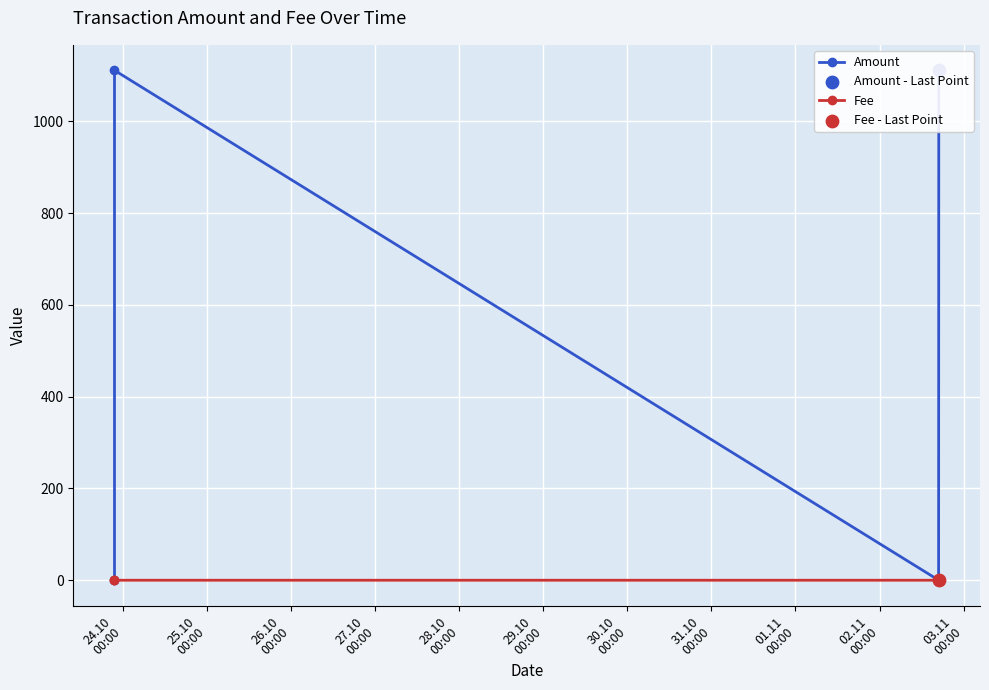

Which series contains the highest Y value?

Amount